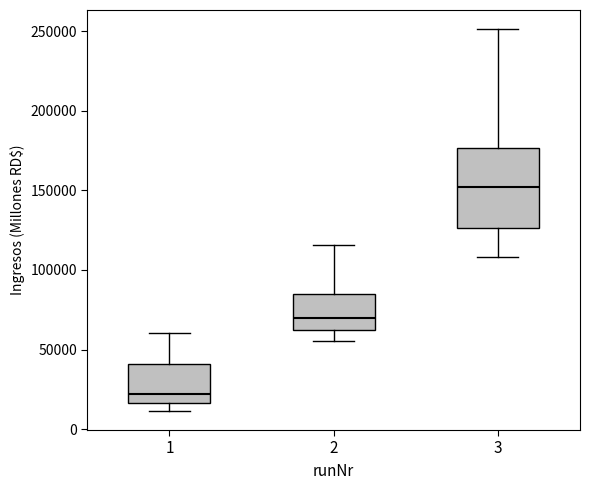

Comparing the boxes themselves (not the whiskers), which one is the tallest?

3